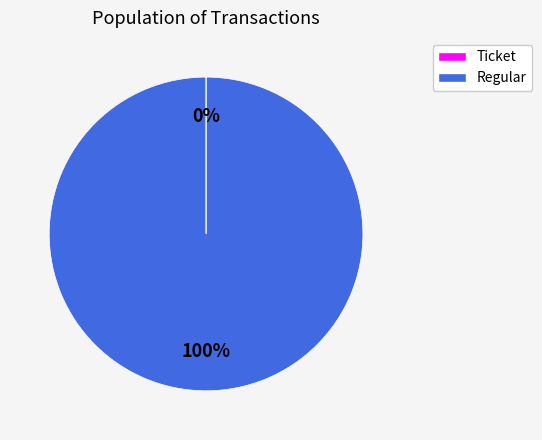

Is it true that Regular is 100% of the pie?

True